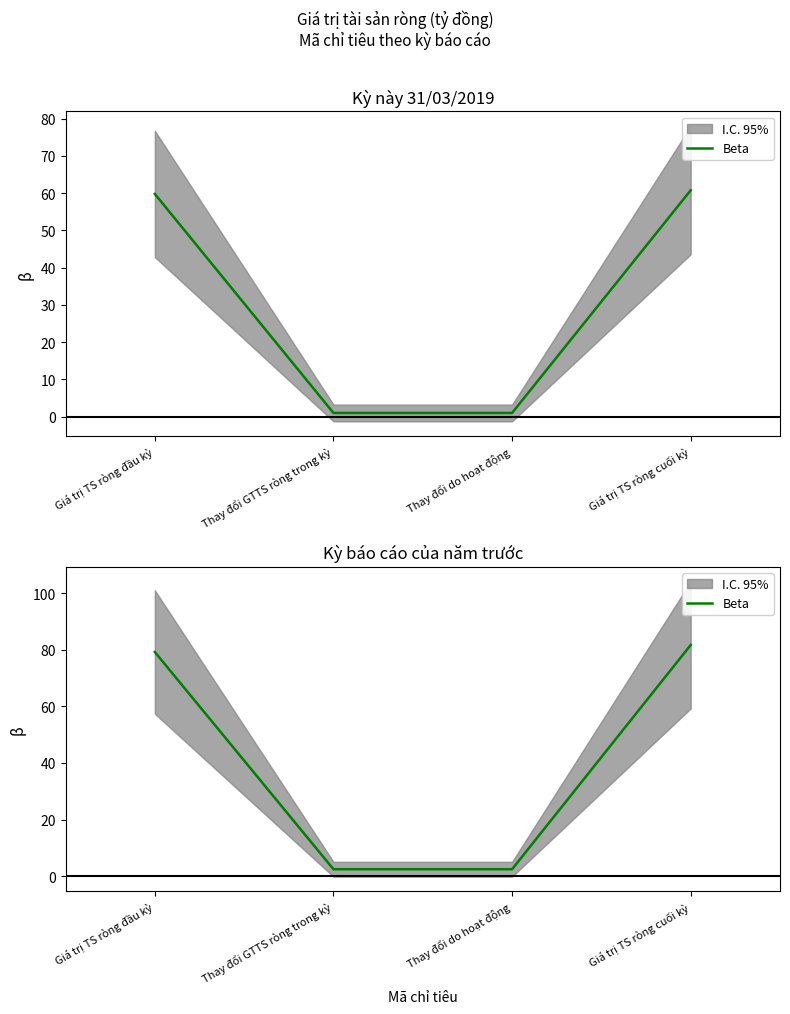

True or false: the data shows 43.8 at Giá trị TS ròng cuối kỳ.

False